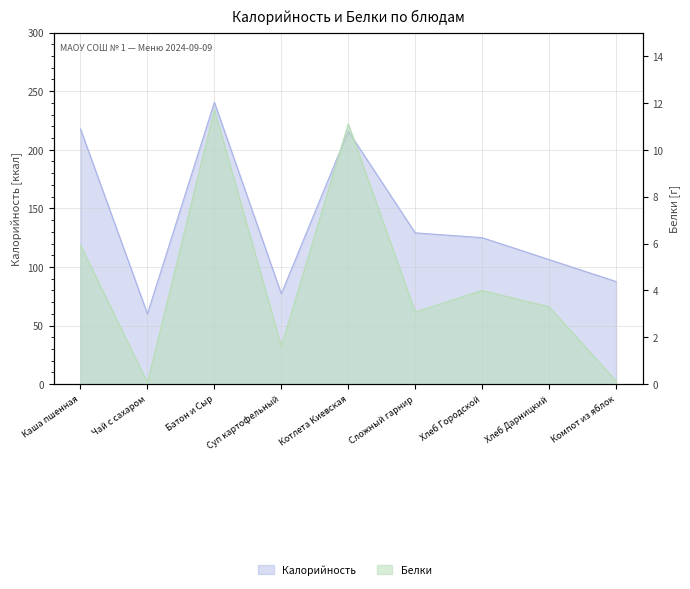

Is it true that Калорийность equals 43.4 at Компот из яблок?

False